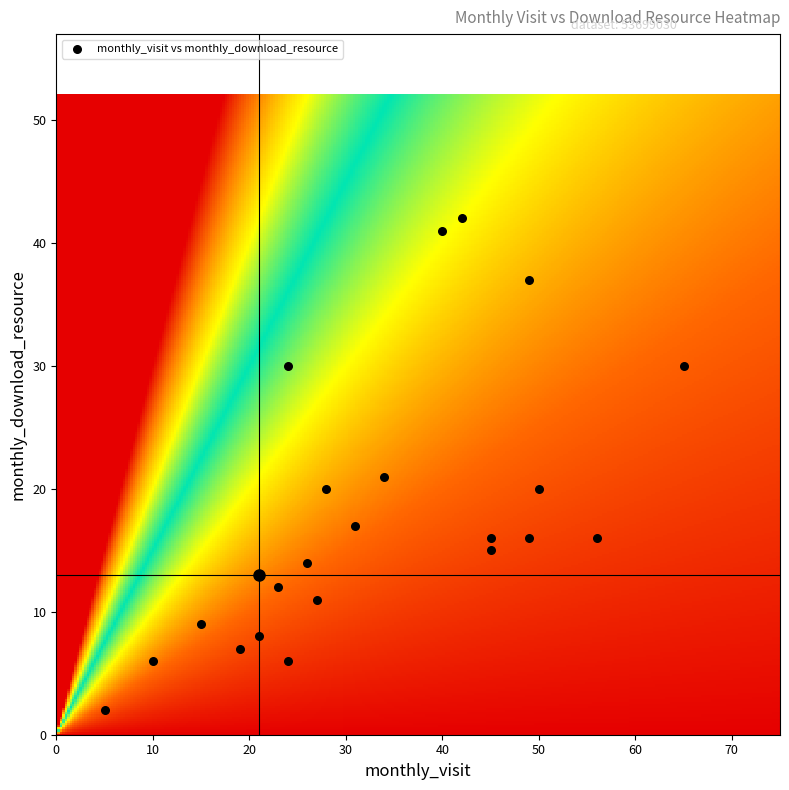

What Y value in the scatter plot is closest to 22?

21